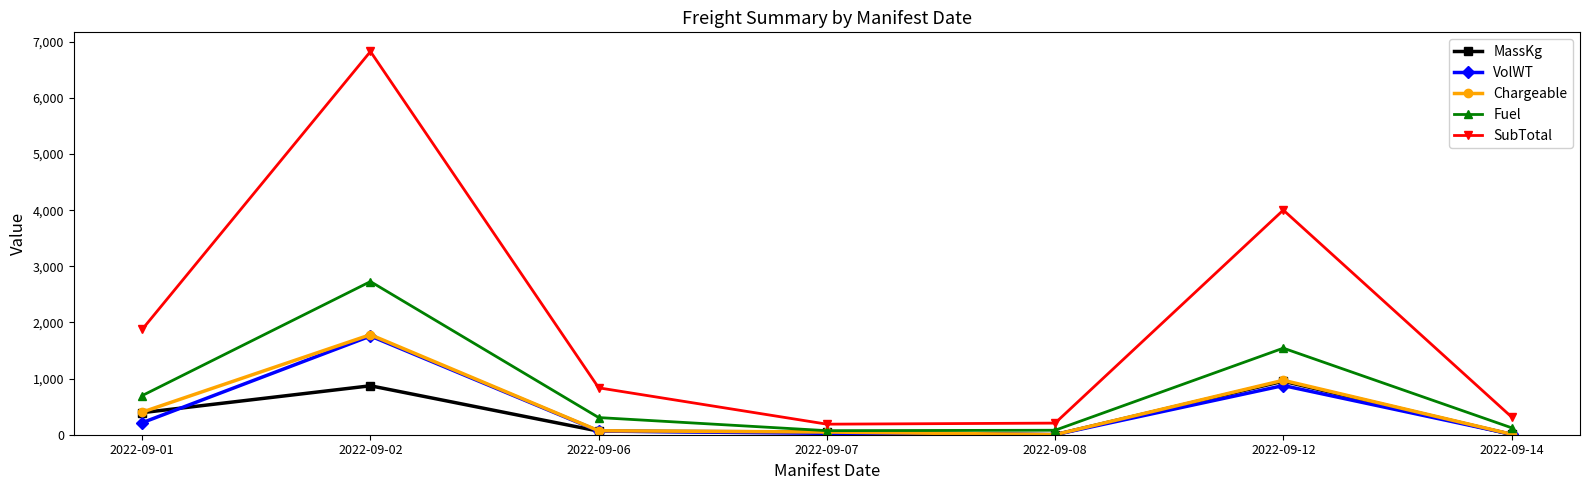

True or false: SubTotal and Chargeable intersect in this chart.

False